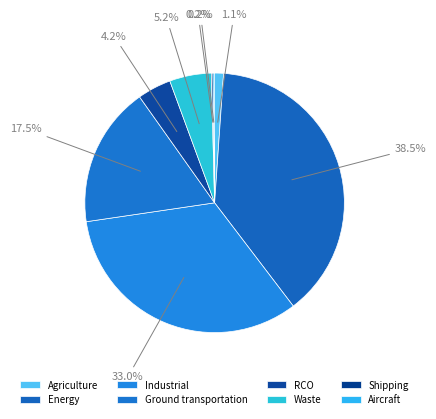

Is Energy the majority of the pie?

No